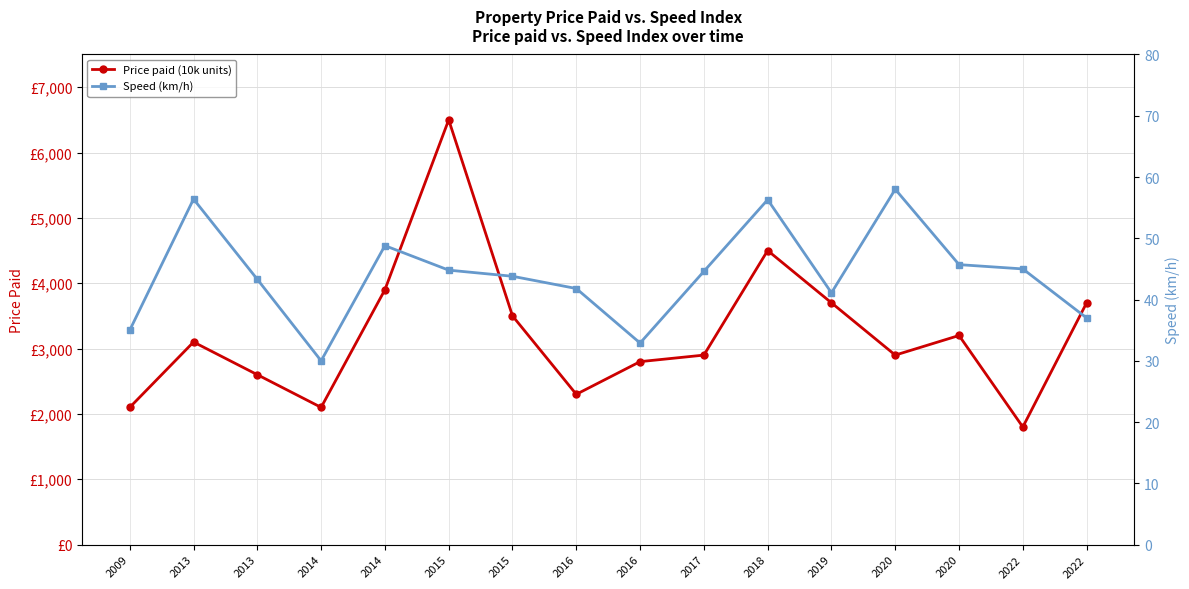

True or false: Price paid (10k units) has a value of 6285.9 at 2018.

False